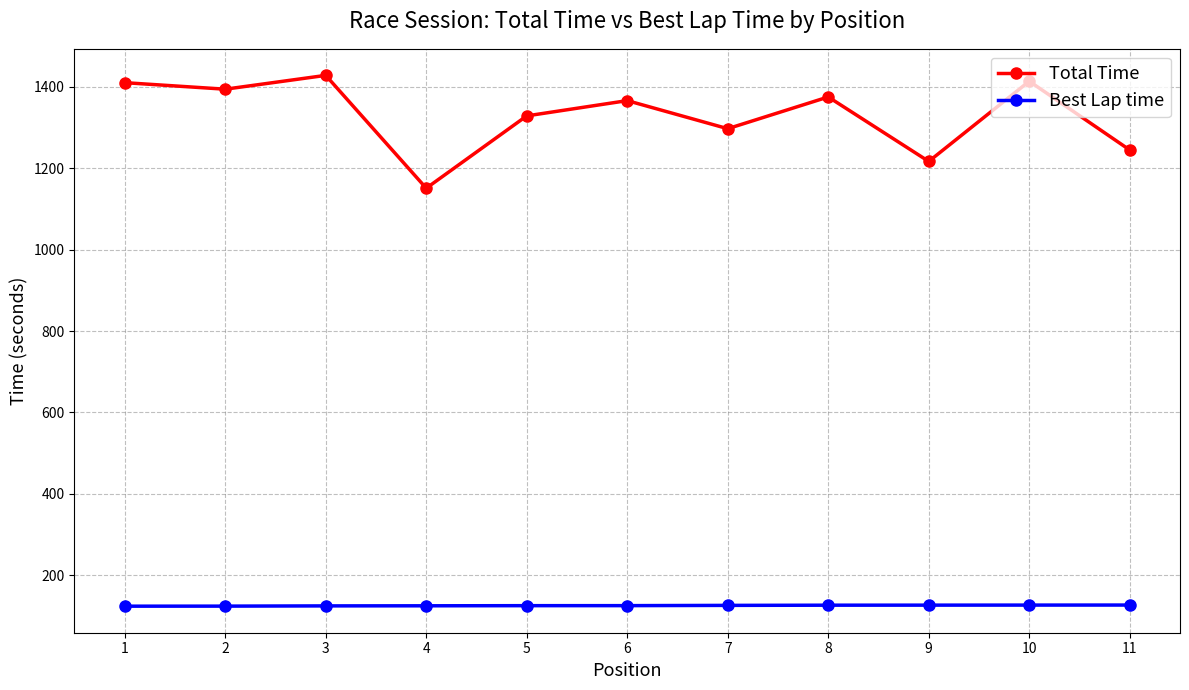

Which series has the largest range (max minus min)?

Total Time